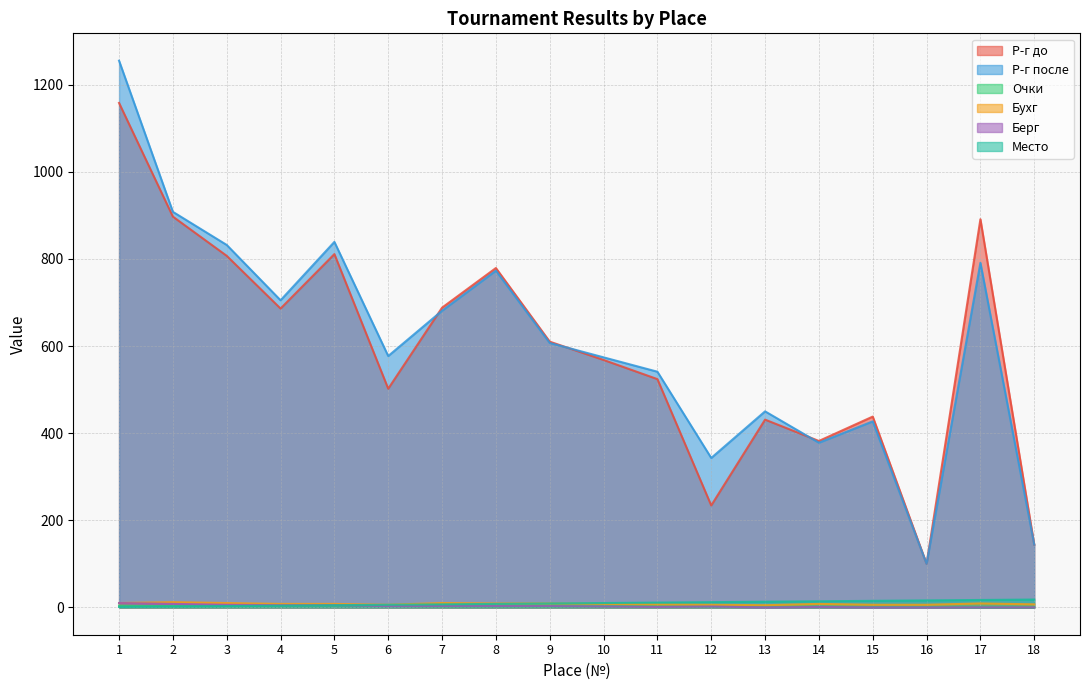

Rank the categories by Бухг value from lowest to highest.

13, 6, 12, 15, 16, 11, 18, 4, 5, 10, 14, 8, 9, 17, 1, 3, 7, 2